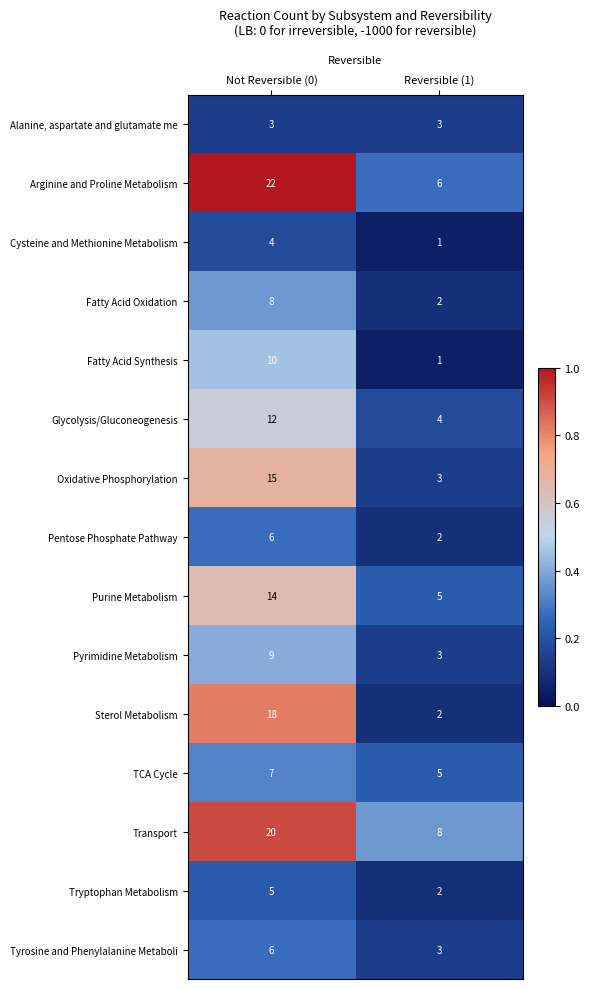

Reading left to right, list all the values displayed in this chart.

Alanine, aspartate and glutamate me: Not Reversible (0)=3	Reversible (1)=3
Arginine and Proline Metabolism: Not Reversible (0)=22	Reversible (1)=6
Cysteine and Methionine Metabolism: Not Reversible (0)=4	Reversible (1)=1
Fatty Acid Oxidation: Not Reversible (0)=8	Reversible (1)=2
Fatty Acid Synthesis: Not Reversible (0)=10	Reversible (1)=1
Glycolysis/Gluconeogenesis: Not Reversible (0)=12	Reversible (1)=4
Oxidative Phosphorylation: Not Reversible (0)=15	Reversible (1)=3
Pentose Phosphate Pathway: Not Reversible (0)=6	Reversible (1)=2
Purine Metabolism: Not Reversible (0)=14	Reversible (1)=5
Pyrimidine Metabolism: Not Reversible (0)=9	Reversible (1)=3
Sterol Metabolism: Not Reversible (0)=18	Reversible (1)=2
TCA Cycle: Not Reversible (0)=7	Reversible (1)=5
Transport: Not Reversible (0)=20	Reversible (1)=8
Tryptophan Metabolism: Not Reversible (0)=5	Reversible (1)=2
Tyrosine and Phenylalanine Metaboli: Not Reversible (0)=6	Reversible (1)=3